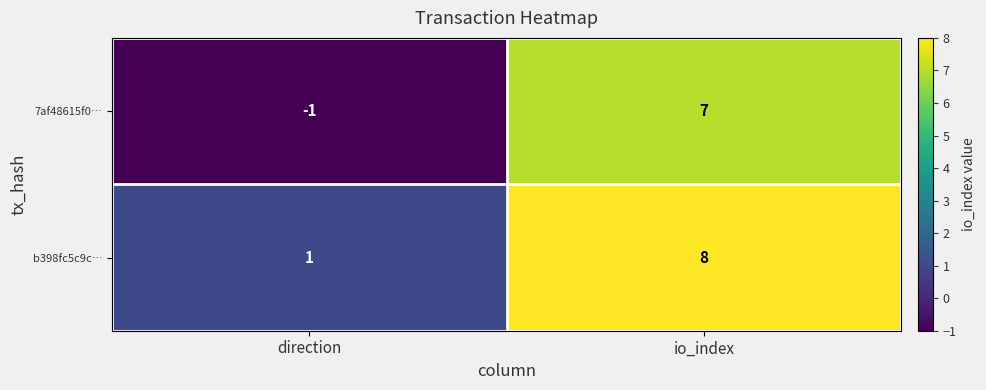

Which series has the widest spread of values?

7af48615f0…